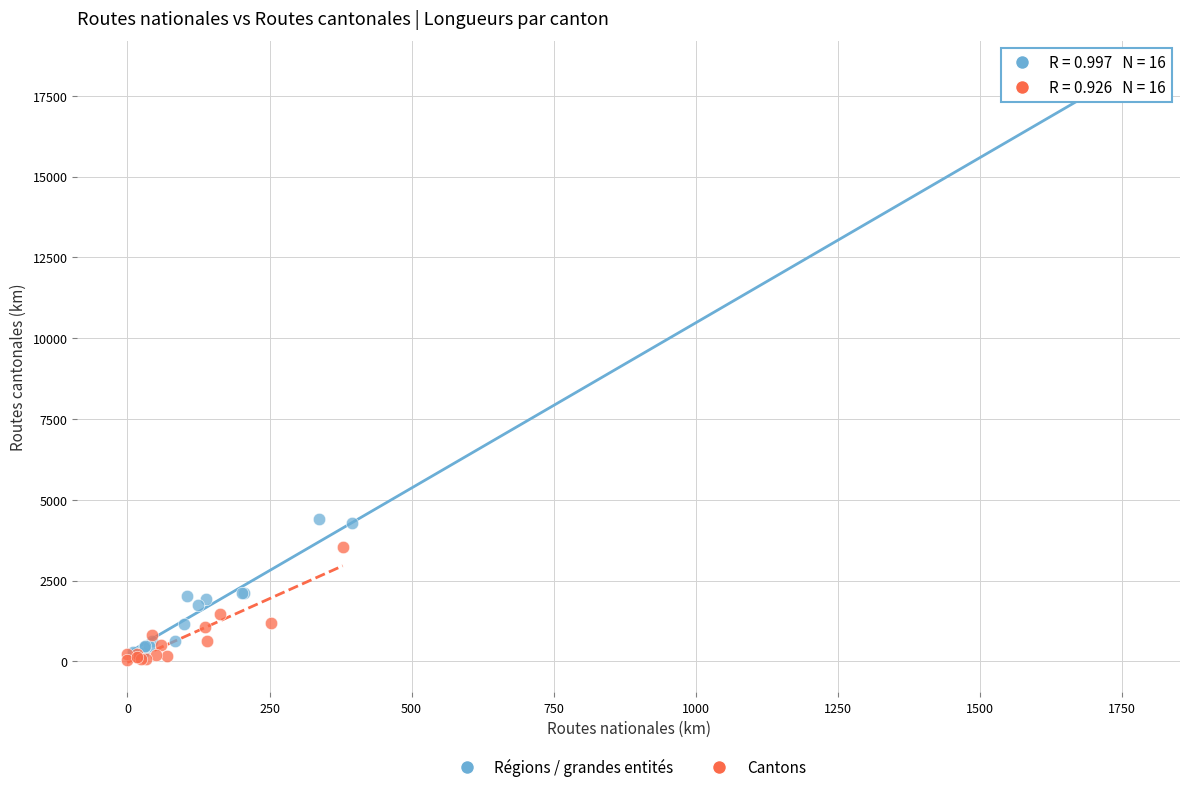

Which series reaches the minimum Y coordinate?

Cantons